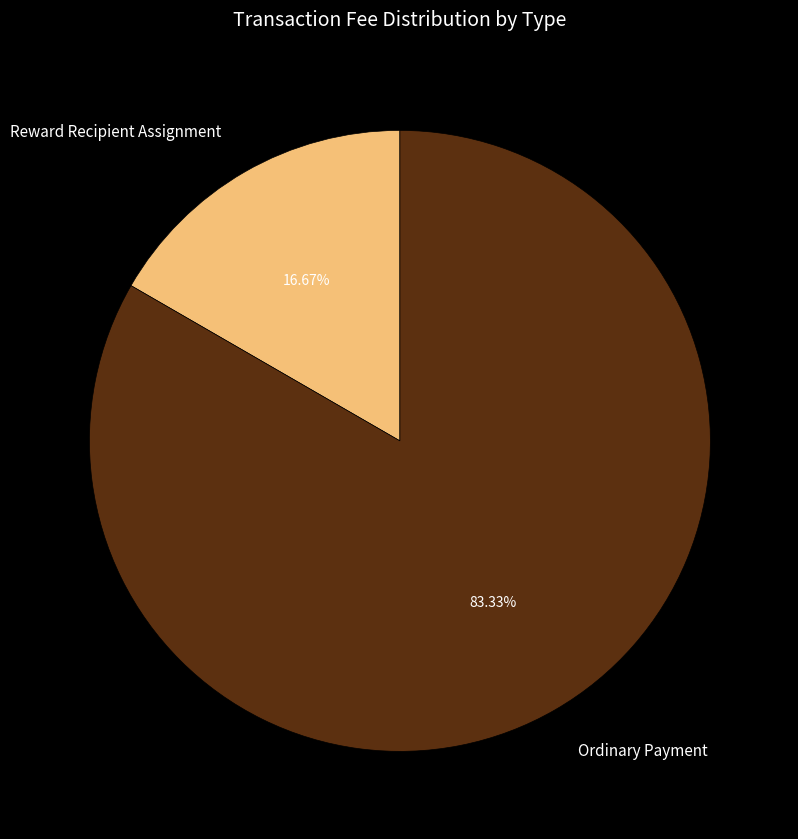

What percentage do Reward Recipient Assignment and Ordinary Payment together represent?

100.0%